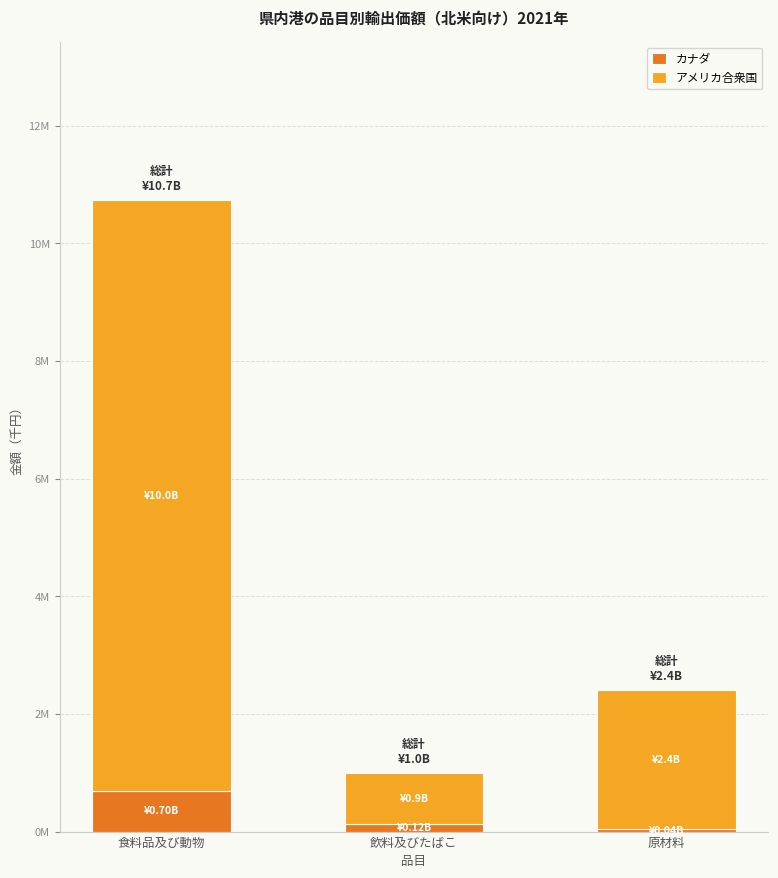

What is the difference between the maximum and minimum values in the アメリカ合衆国 series?

9165360